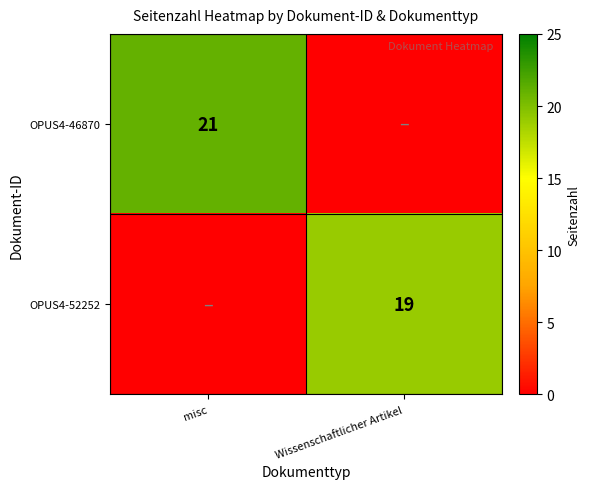

The value of OPUS4-46870 at misc is 21. True or false?

True